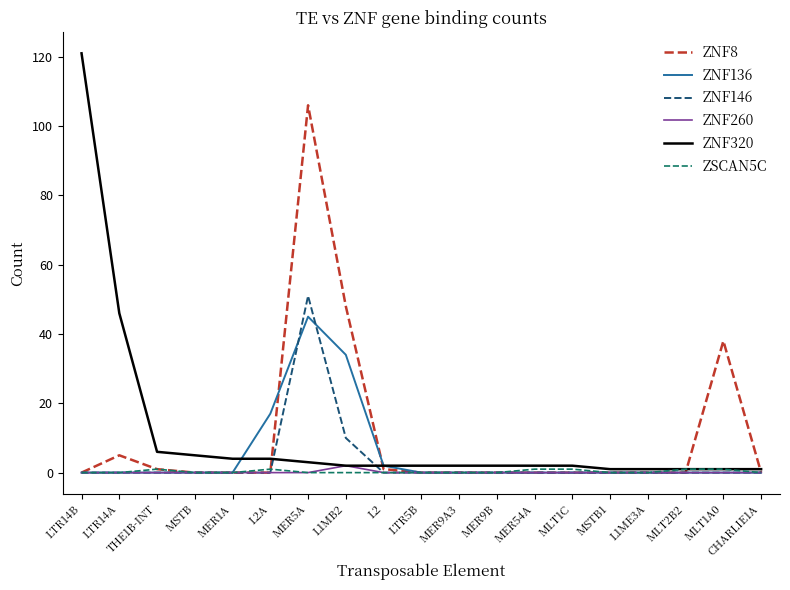

The ZNF146 series shows 33 at MER54A. True or false?

False